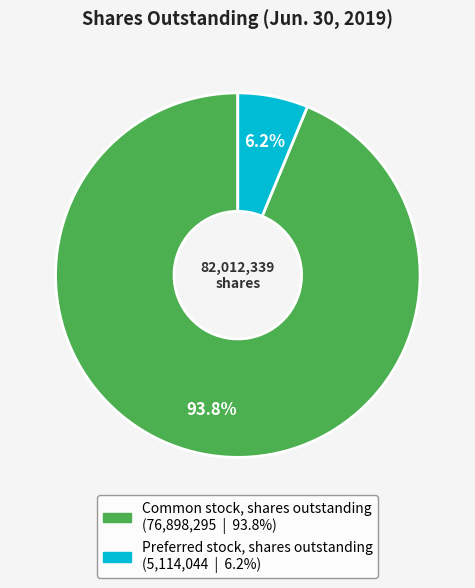

How many segments does this pie chart have?

2